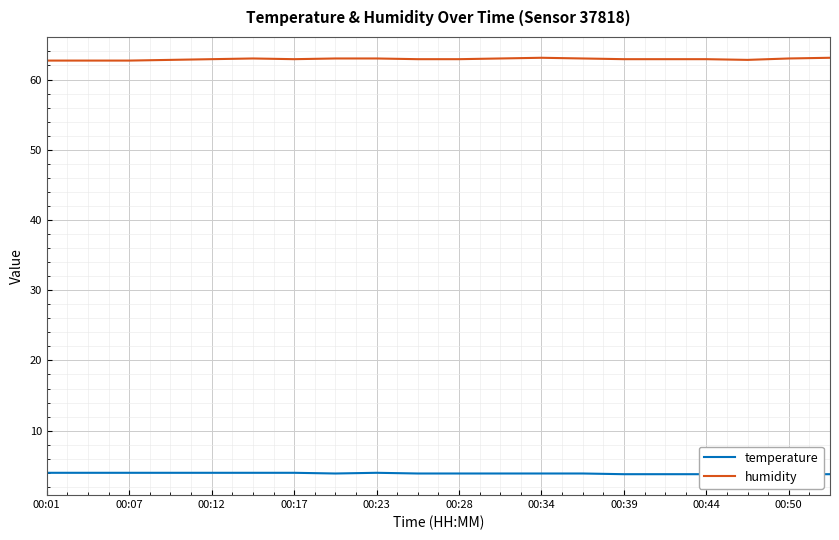

What is the value of the humidity point at the 17th from the left?

62.9